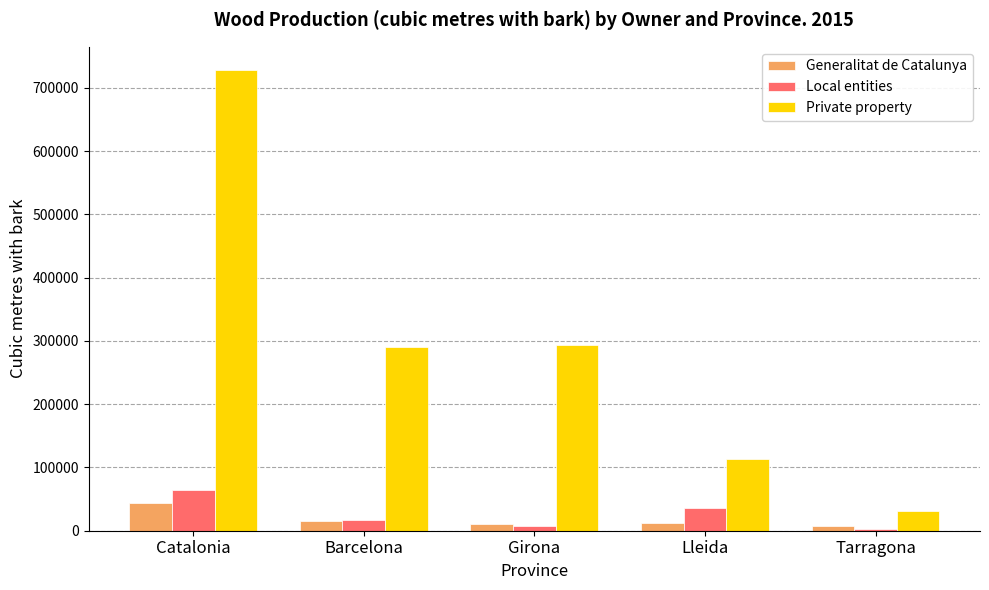

Does the chart contain any negative values?

No